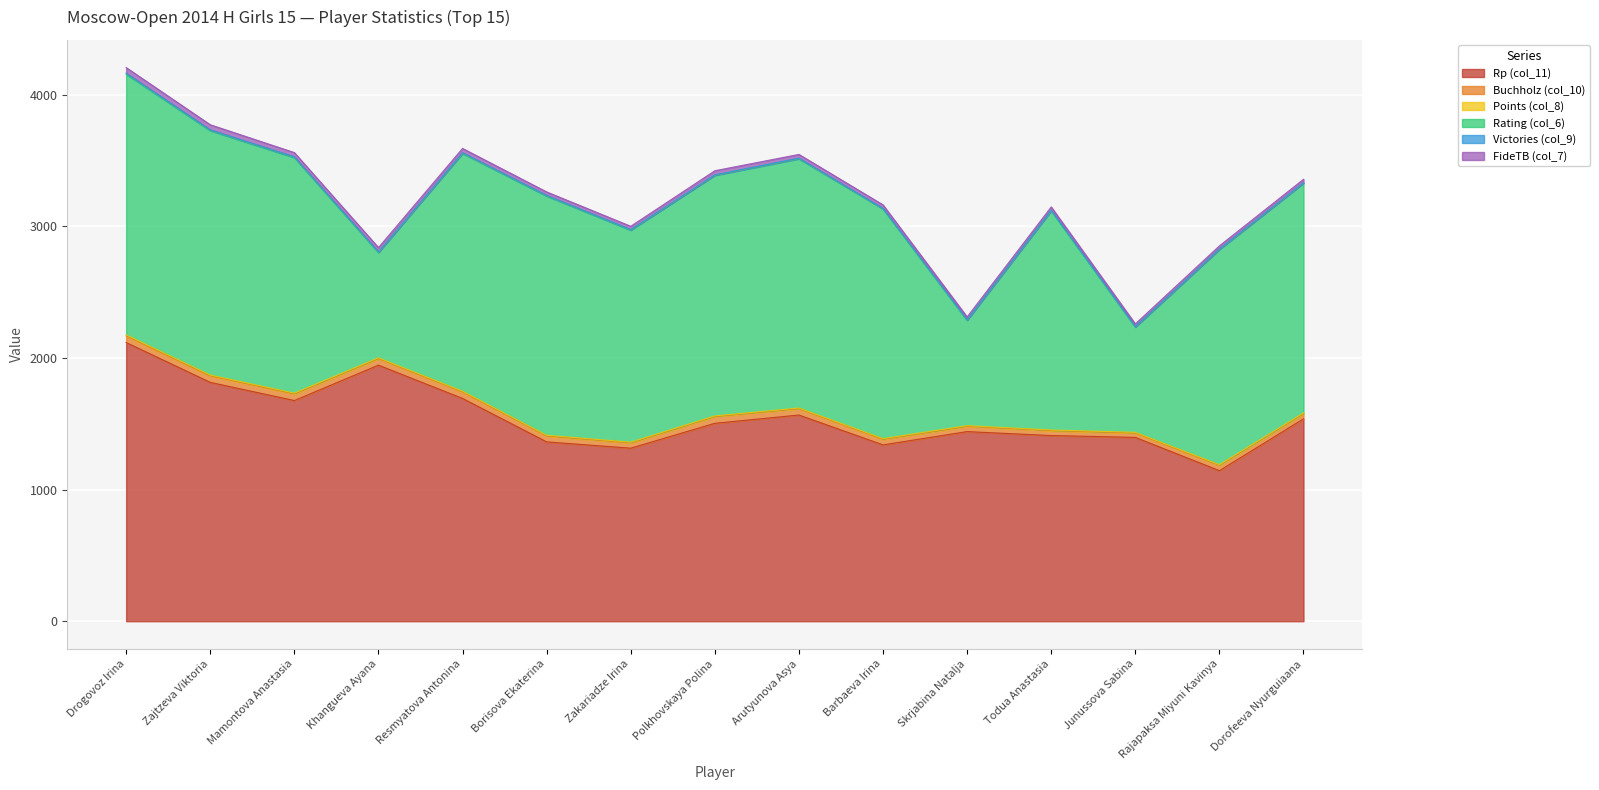

At which category does the chart reach its peak across all series?

Drogovoz Irina